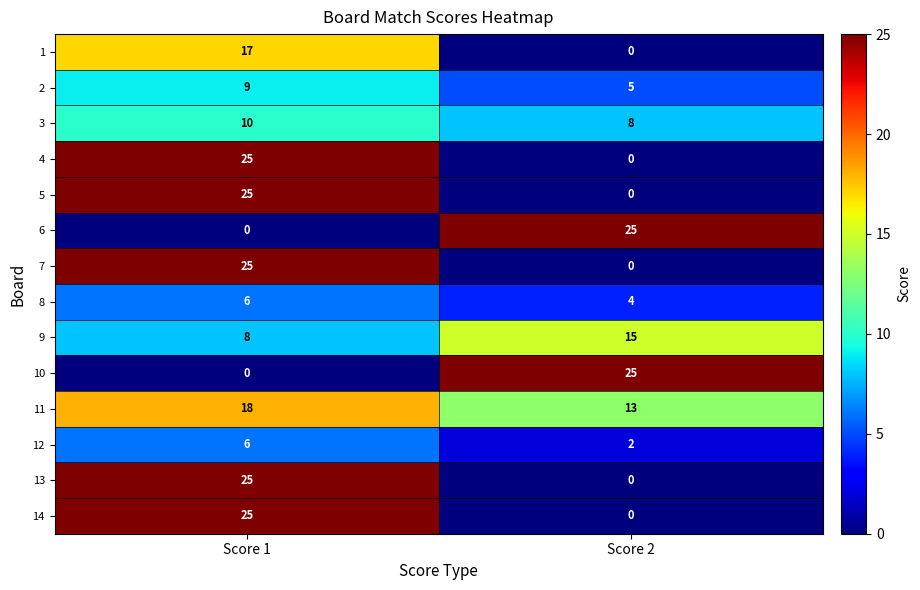

Is it true that 12 equals 1 at Score 2?

False